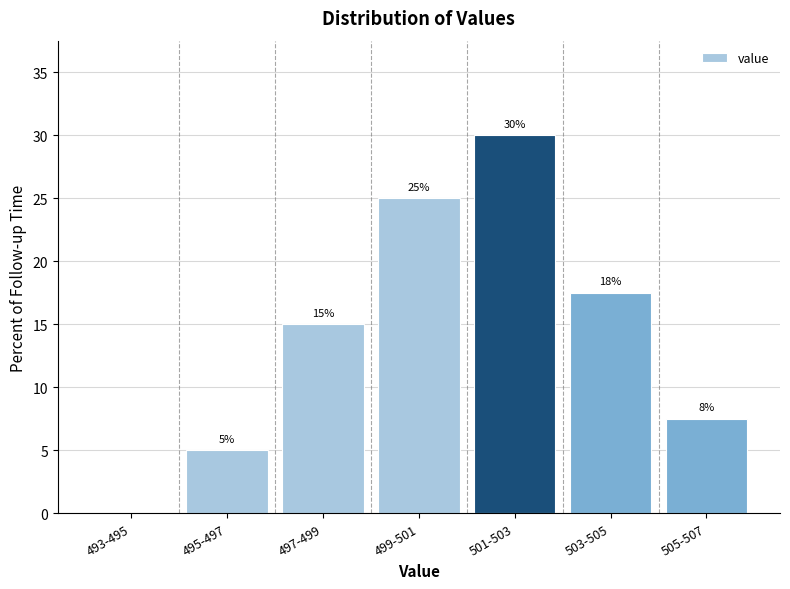

What value does the data have at 497-499?

15.0